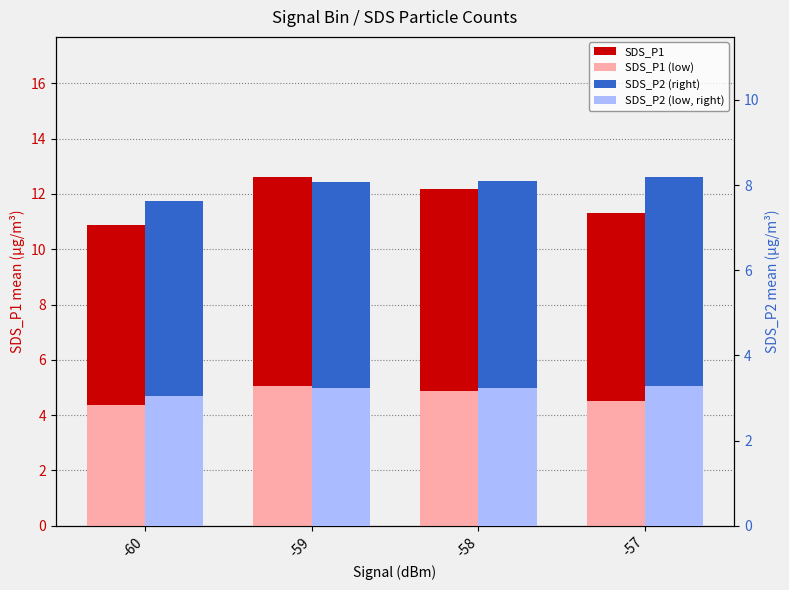

Reading left to right, extract all data points from this chart.

SDS_P1: 10.9	12.6	12.2	11.3
SDS_P1 (low): 4.4	5.1	4.9	4.5
SDS_P2 (right): 7.6	8.1	8.1	8.2
SDS_P2 (low, right): 3.1	3.2	3.2	3.3